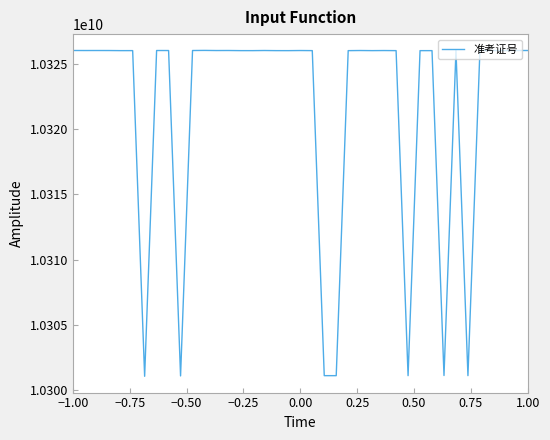

What is the minimum value shown in the chart?

10301062805